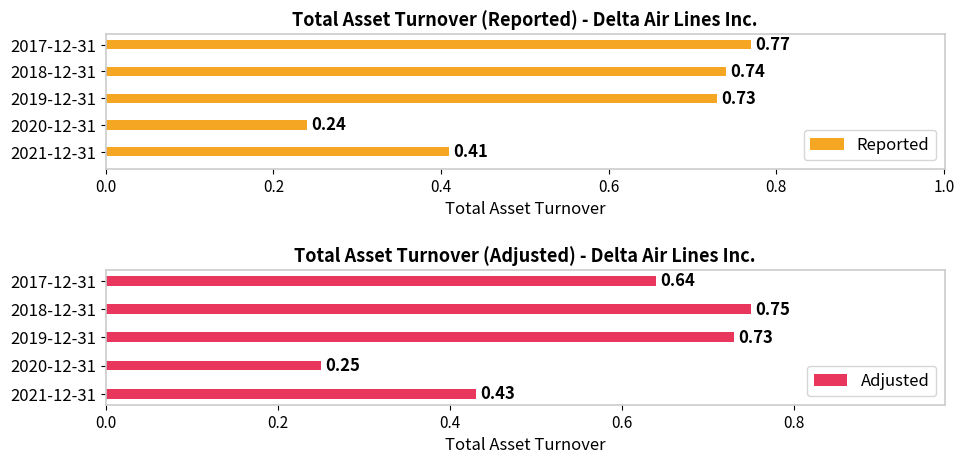

Which series has the largest range (max minus min)?

Reported